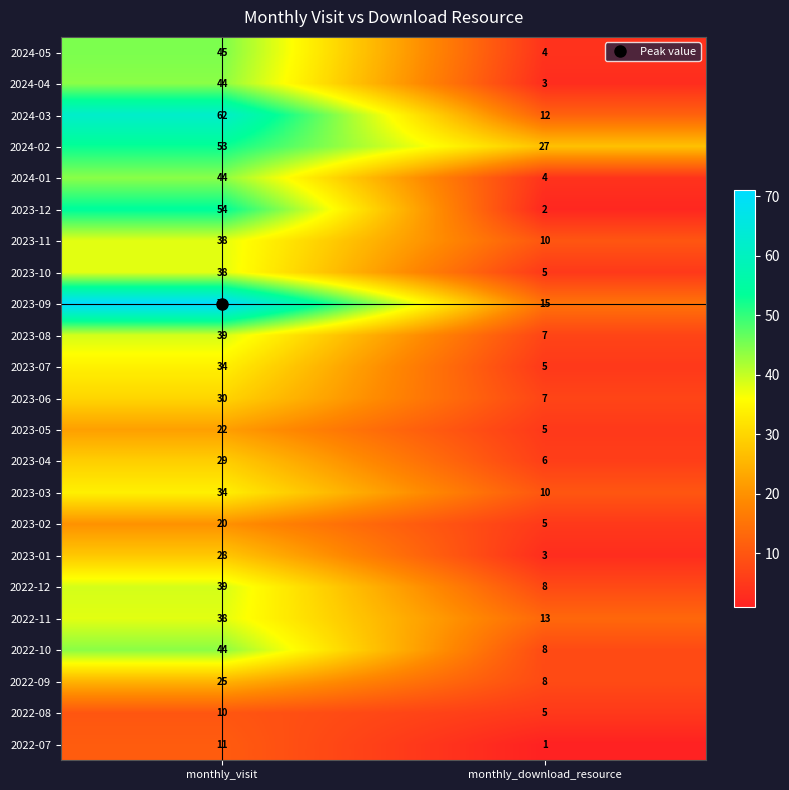

List the labels in order of 2024-02 value, largest first.

monthly_visit, monthly_download_resource